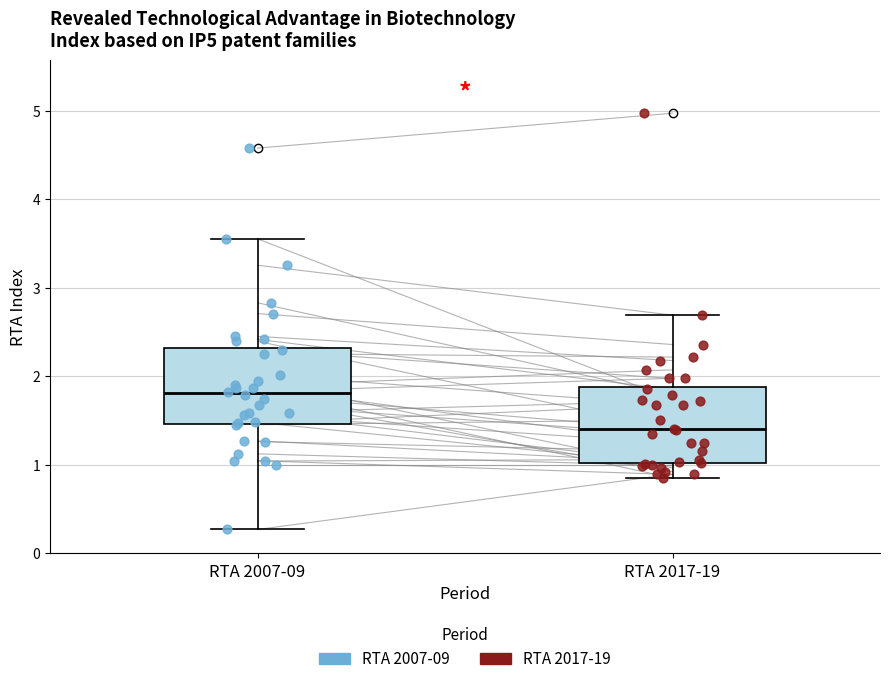

Which box has the highest median line?

RTA 2007-09